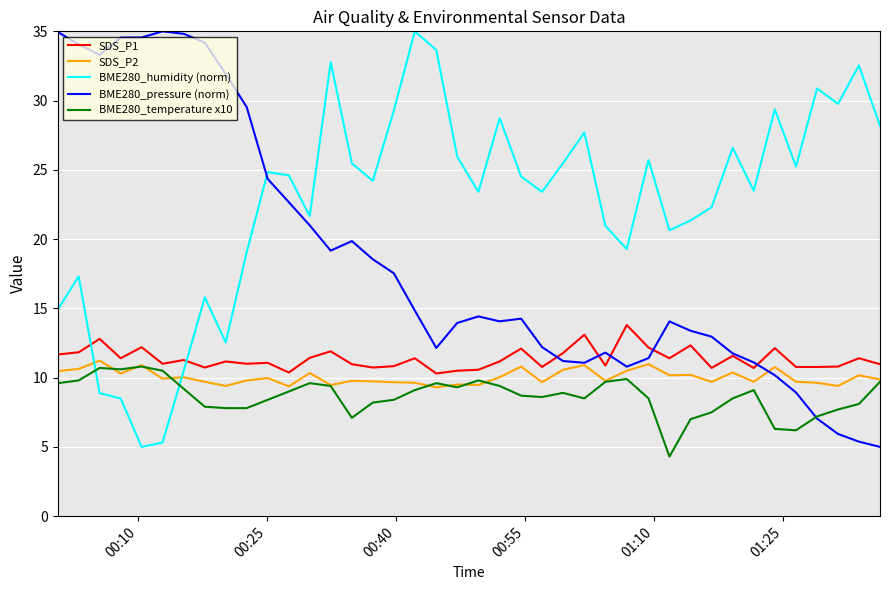

What is the minimum value shown in the chart?

4.3